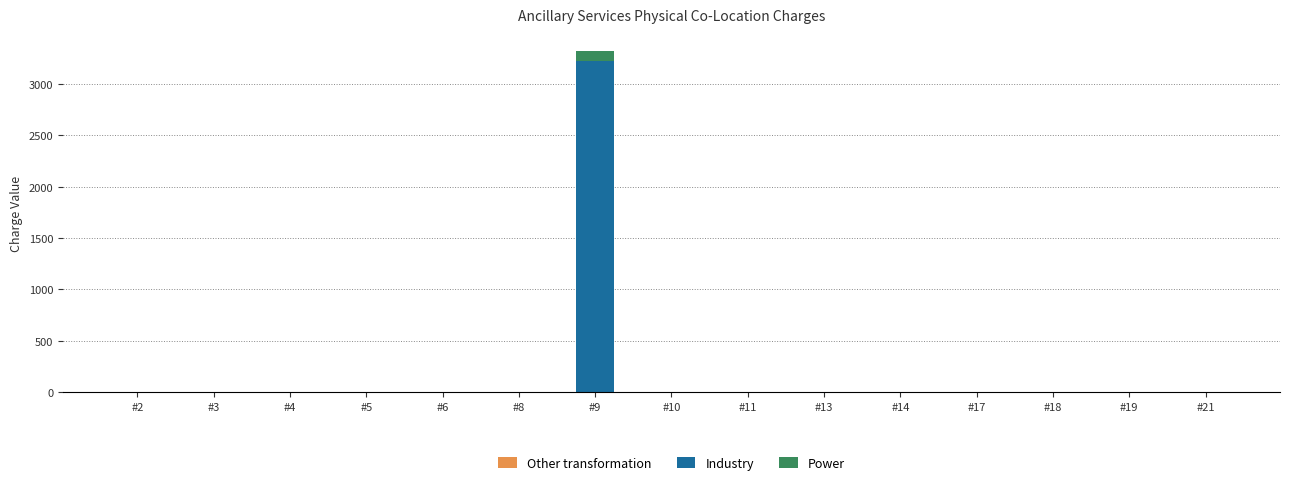

Reading left to right, what are the values for Industry?

#2=0.0	#3=0.0	#4=0.0	#5=0.0	#6=0.0	#8=0.0	#9=3223.7	#10=0.0	#11=0.0	#13=0.0	#14=0.0	#17=0.0	#18=0.0	#19=0.0	#21=0.0